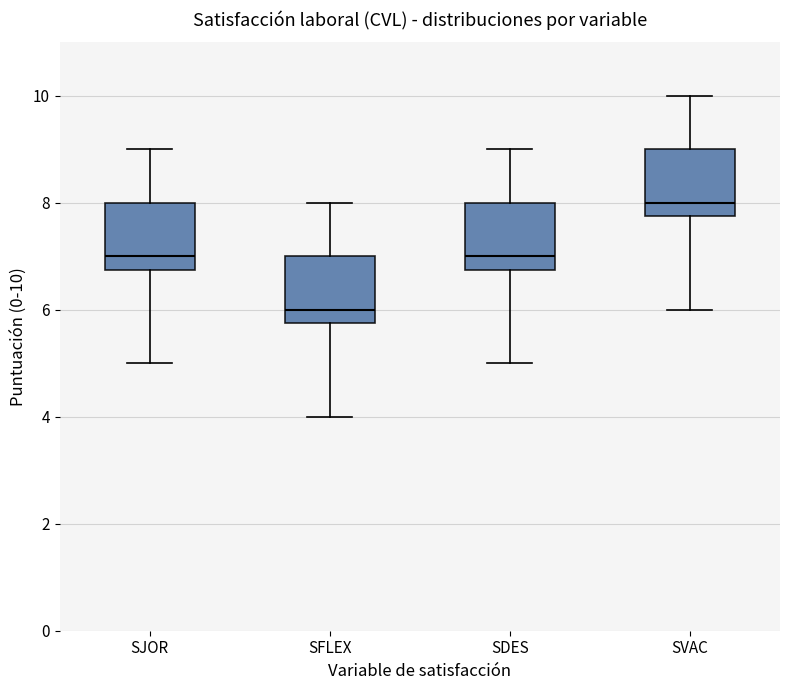

Where does the lower whisker of the box for SJOR end on the y-axis? The values are not printed on the chart, so give them approximately, as read against the axis.

5.0